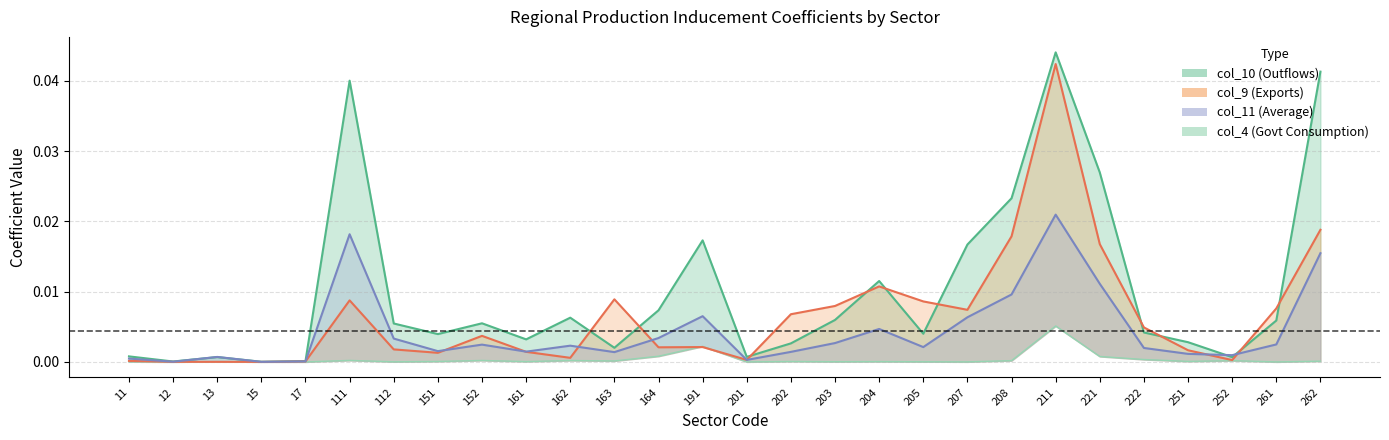

At which category does col_10 (Outflows) reach its first local valley?

12